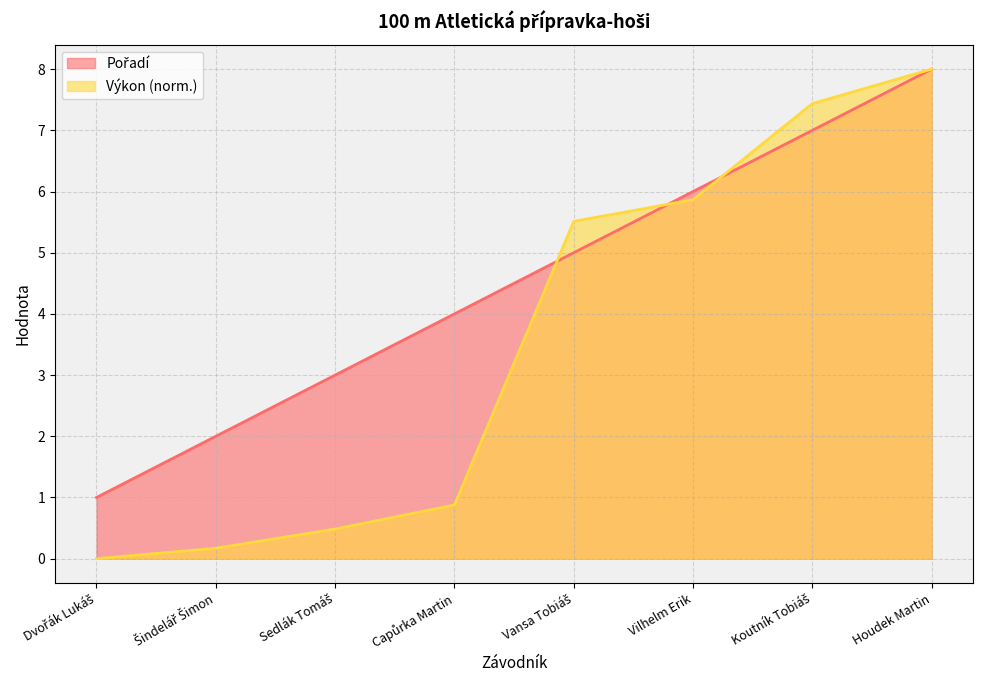

What is the label of the 1st point from the left?

Dvořák Lukáš